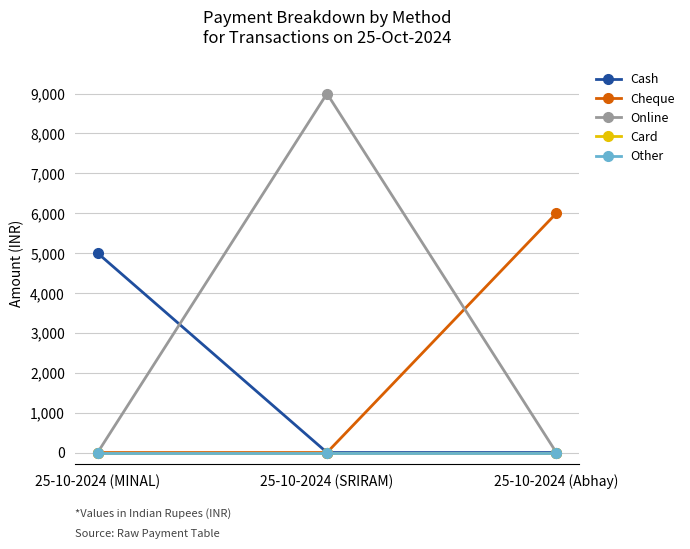

Is this an area chart (filled region under the line)?

No